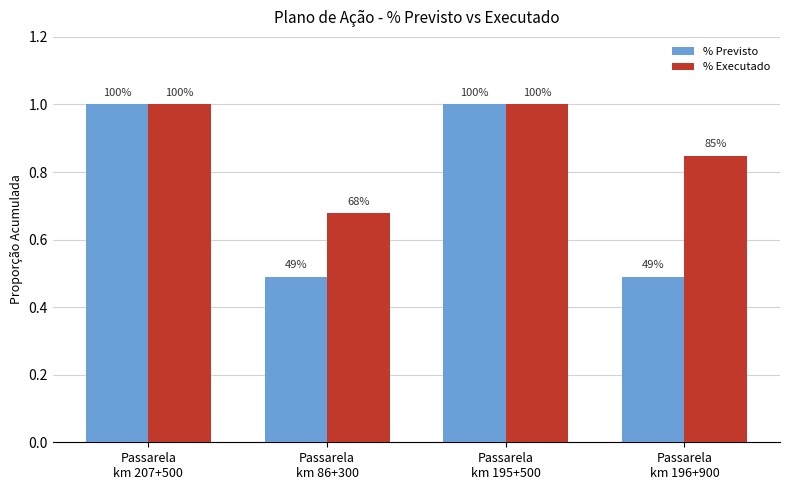

What are all the series names shown in the legend?

% Previsto, % Executado